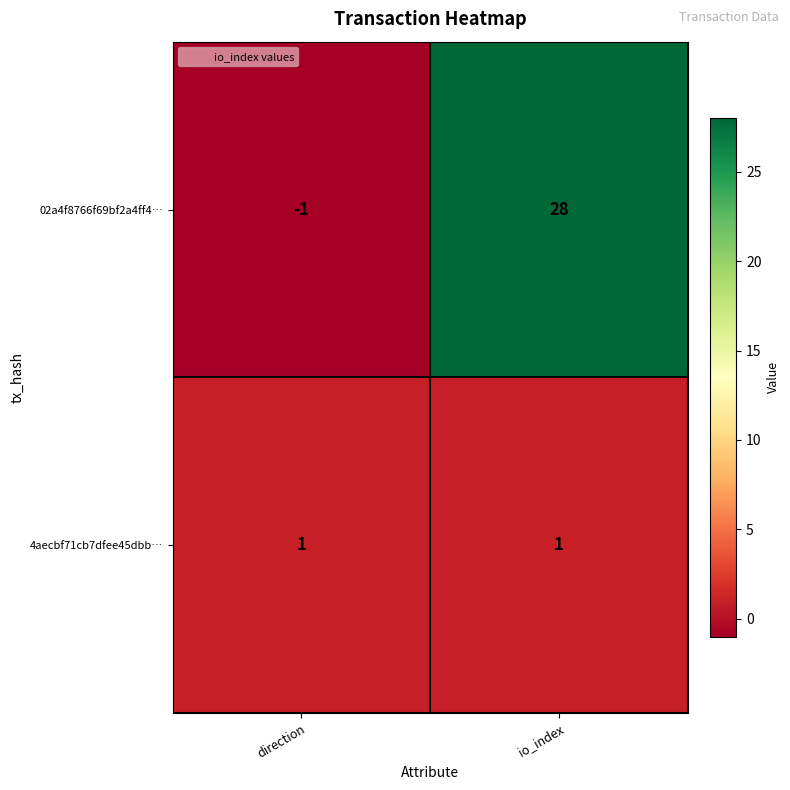

List the series in order of their overall mean, lowest first.

4aecbf71cb7dfee45dbb…, 02a4f8766f69bf2a4ff4…